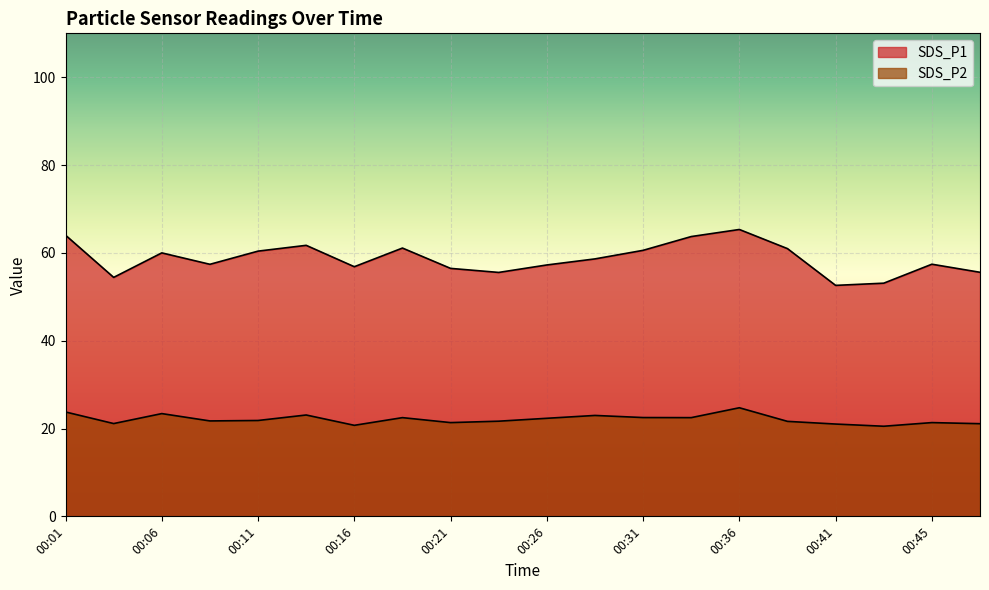

Which series has the largest range (max minus min)?

SDS_P1